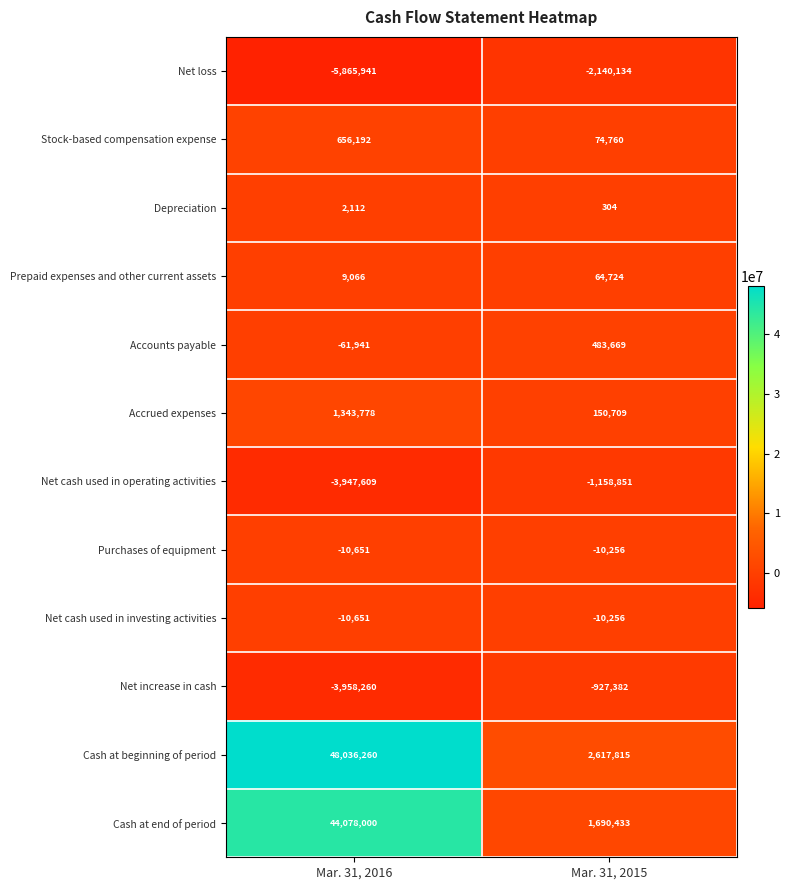

What is the greatest value displayed?

48036260